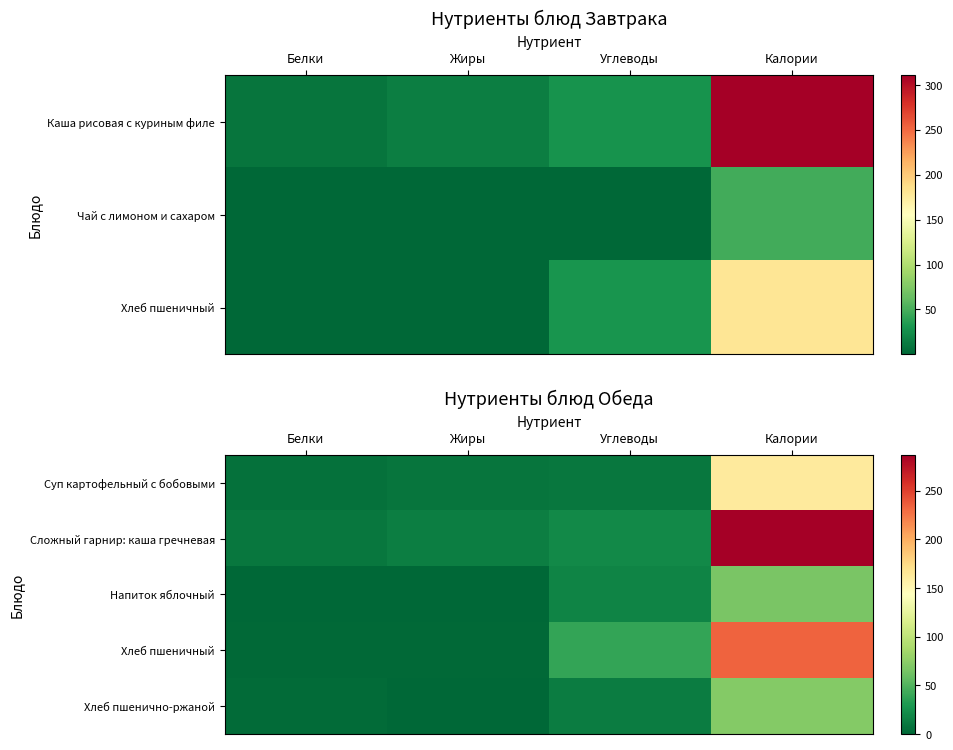

Rank the series by their maximum value, from lowest to highest.

Напиток яблочный, Хлеб пшенично-ржаной, Суп картофельный с бобовыми, Хлеб пшеничный, Сложный гарнир: каша гречневая